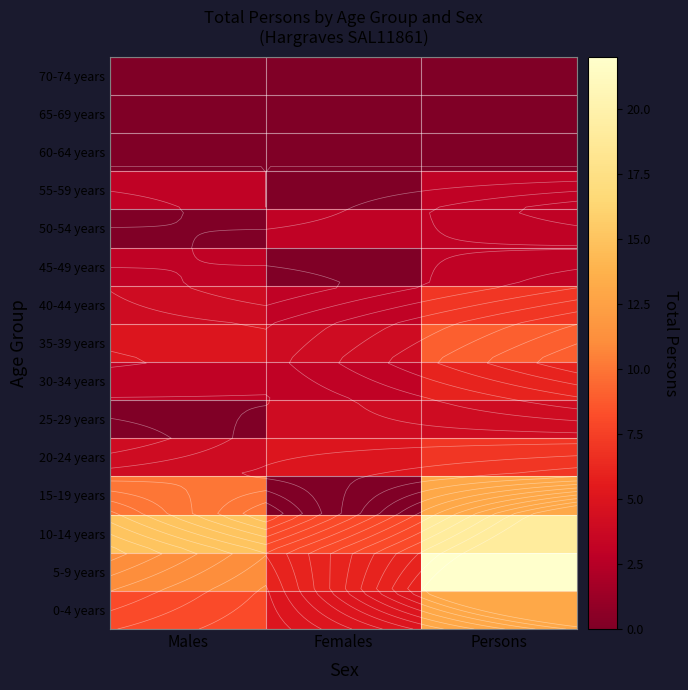

At how many categories does at least one series exceed 21?

1